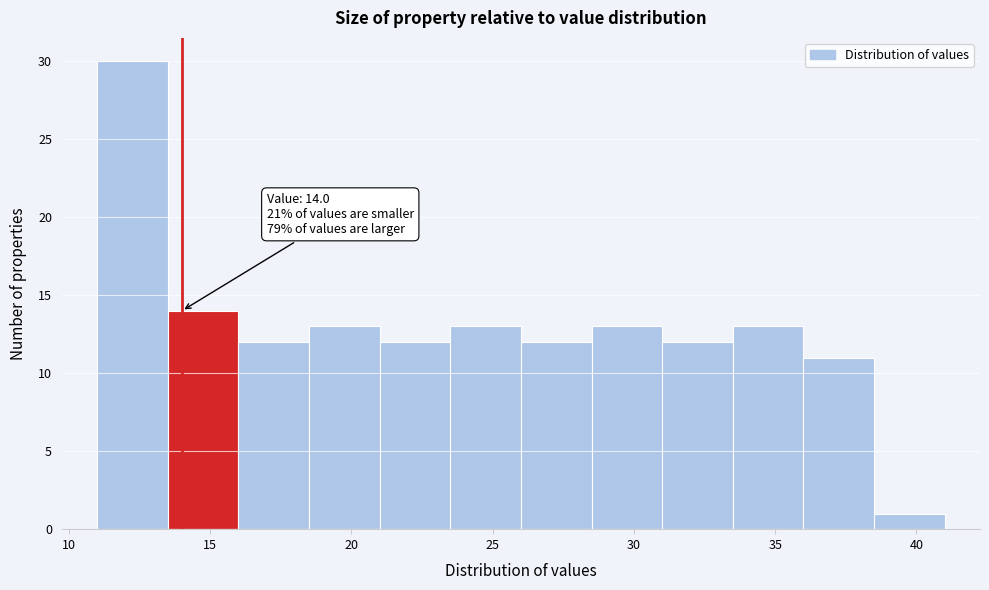

Over which range of the x-axis is the bar tallest?

11.0 to 13.5